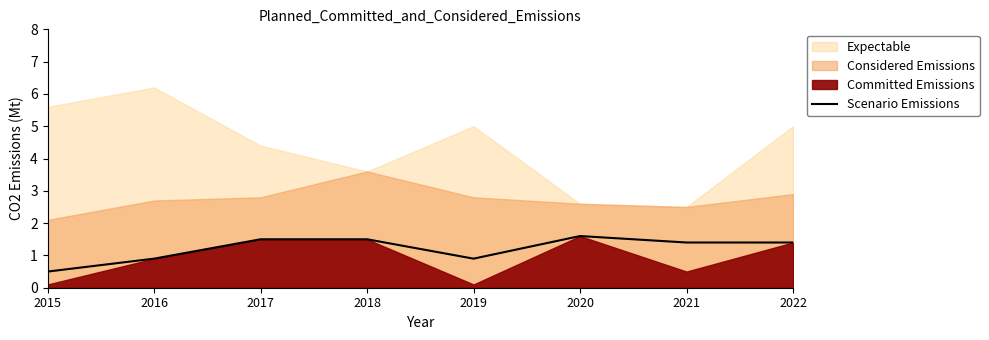

The value at 2015 is 0.9. True or false?

False